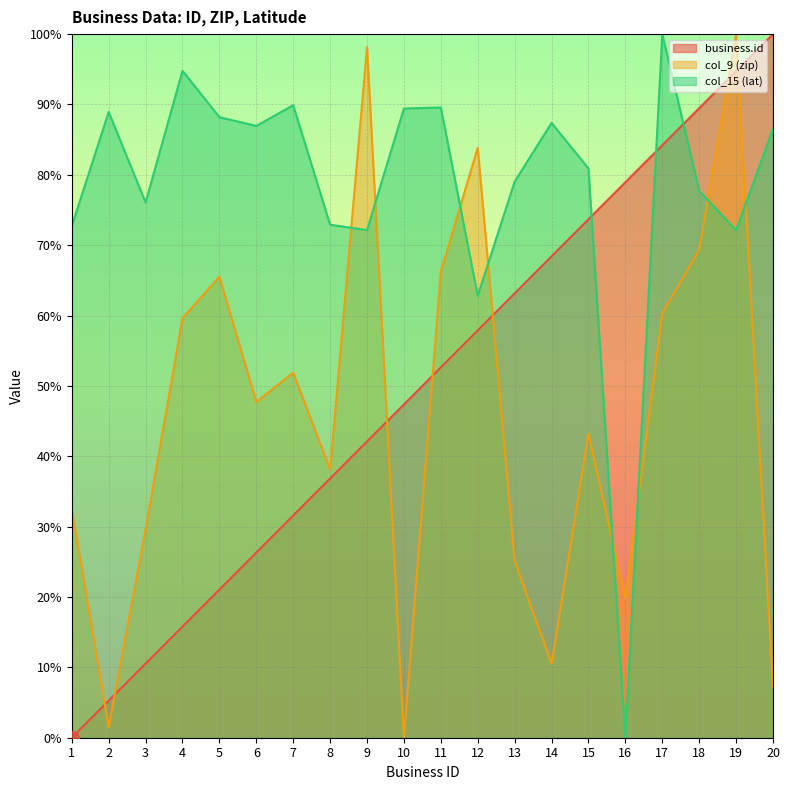

What is the spread (max minus min) of values at 5?

67.1